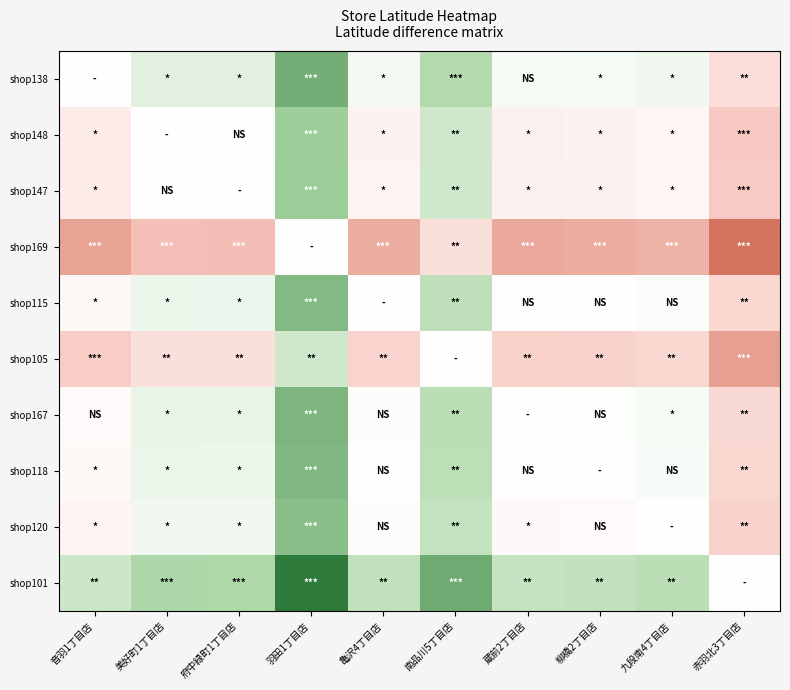

Reading left to right, extract all data points from this chart.

shop138: 音羽1丁目店=0.0	美好町1丁目店=0.0	府中緑町1丁目店=0.0	羽田1丁目店=0.2	亀沢4丁目店=0.0	南品川5丁目店=0.1	蔵前2丁目店=0.0	柳橋2丁目店=0.0	九段南4丁目店=0.0	赤羽北3丁目店=-0.1
shop148: 音羽1丁目店=-0.0	美好町1丁目店=0.0	府中緑町1丁目店=-0.0	羽田1丁目店=0.1	亀沢4丁目店=-0.0	南品川5丁目店=0.1	蔵前2丁目店=-0.0	柳橋2丁目店=-0.0	九段南4丁目店=-0.0	赤羽北3丁目店=-0.1
shop147: 音羽1丁目店=-0.0	美好町1丁目店=0.0	府中緑町1丁目店=0.0	羽田1丁目店=0.1	亀沢4丁目店=-0.0	南品川5丁目店=0.1	蔵前2丁目店=-0.0	柳橋2丁目店=-0.0	九段南4丁目店=-0.0	赤羽北3丁目店=-0.1
shop169: 音羽1丁目店=-0.2	美好町1丁目店=-0.1	府中緑町1丁目店=-0.1	羽田1丁目店=0.0	亀沢4丁目店=-0.1	南品川5丁目店=-0.1	蔵前2丁目店=-0.2	柳橋2丁目店=-0.2	九段南4丁目店=-0.1	赤羽北3丁目店=-0.2
shop115: 音羽1丁目店=-0.0	美好町1丁目店=0.0	府中緑町1丁目店=0.0	羽田1丁目店=0.1	亀沢4丁目店=0.0	南品川5丁目店=0.1	蔵前2丁目店=-0.0	柳橋2丁目店=-0.0	九段南4丁目店=0.0	赤羽北3丁目店=-0.1
shop105: 音羽1丁目店=-0.1	美好町1丁目店=-0.1	府中緑町1丁目店=-0.1	羽田1丁目店=0.1	亀沢4丁目店=-0.1	南品川5丁目店=0.0	蔵前2丁目店=-0.1	柳橋2丁目店=-0.1	九段南4丁目店=-0.1	赤羽北3丁目店=-0.2
shop167: 音羽1丁目店=-0.0	美好町1丁目店=0.0	府中緑町1丁目店=0.0	羽田1丁目店=0.2	亀沢4丁目店=0.0	南品川5丁目店=0.1	蔵前2丁目店=0.0	柳橋2丁目店=0.0	九段南4丁目店=0.0	赤羽北3丁目店=-0.1
shop118: 音羽1丁目店=-0.0	美好町1丁目店=0.0	府中緑町1丁目店=0.0	羽田1丁目店=0.2	亀沢4丁目店=0.0	南品川5丁目店=0.1	蔵前2丁目店=-0.0	柳橋2丁目店=0.0	九段南4丁目店=0.0	赤羽北3丁目店=-0.1
shop120: 音羽1丁目店=-0.0	美好町1丁目店=0.0	府中緑町1丁目店=0.0	羽田1丁目店=0.1	亀沢4丁目店=-0.0	南品川5丁目店=0.1	蔵前2丁目店=-0.0	柳橋2丁目店=-0.0	九段南4丁目店=0.0	赤羽北3丁目店=-0.1
shop101: 音羽1丁目店=0.1	美好町1丁目店=0.1	府中緑町1丁目店=0.1	羽田1丁目店=0.2	亀沢4丁目店=0.1	南品川5丁目店=0.2	蔵前2丁目店=0.1	柳橋2丁目店=0.1	九段南4丁目店=0.1	赤羽北3丁目店=0.0